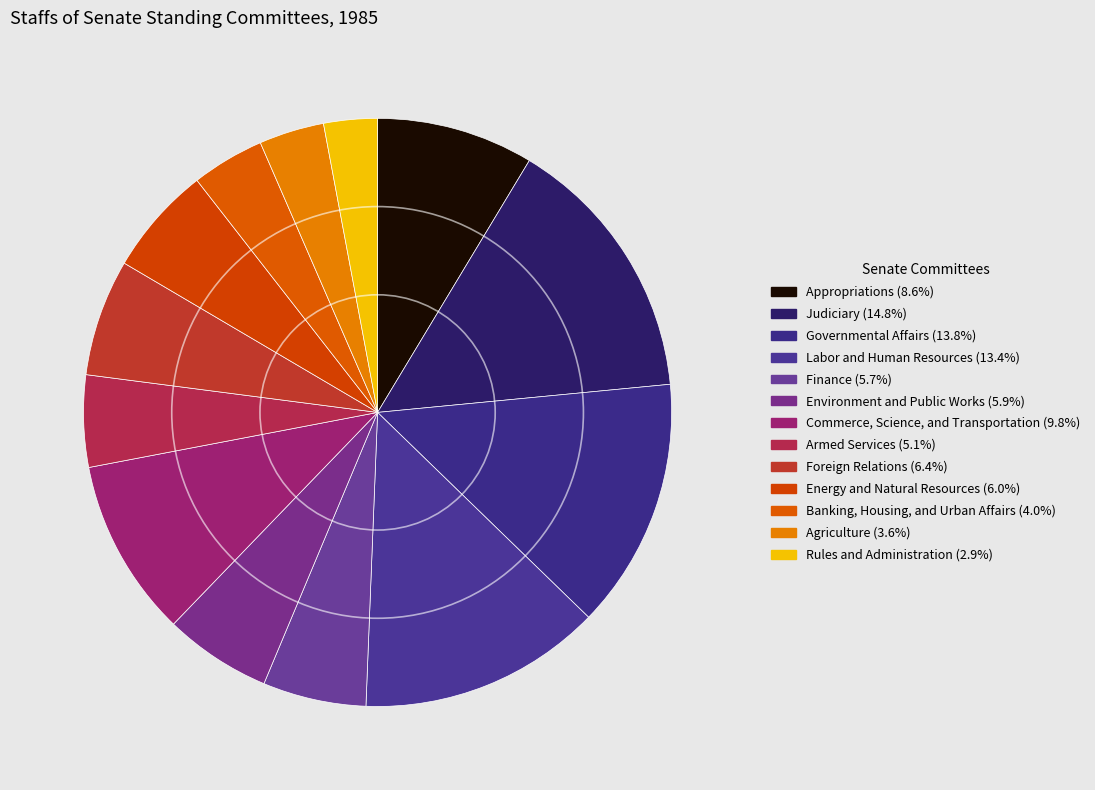

What percentage is NOT represented by Commerce, Science, and Transportation?

90.2%